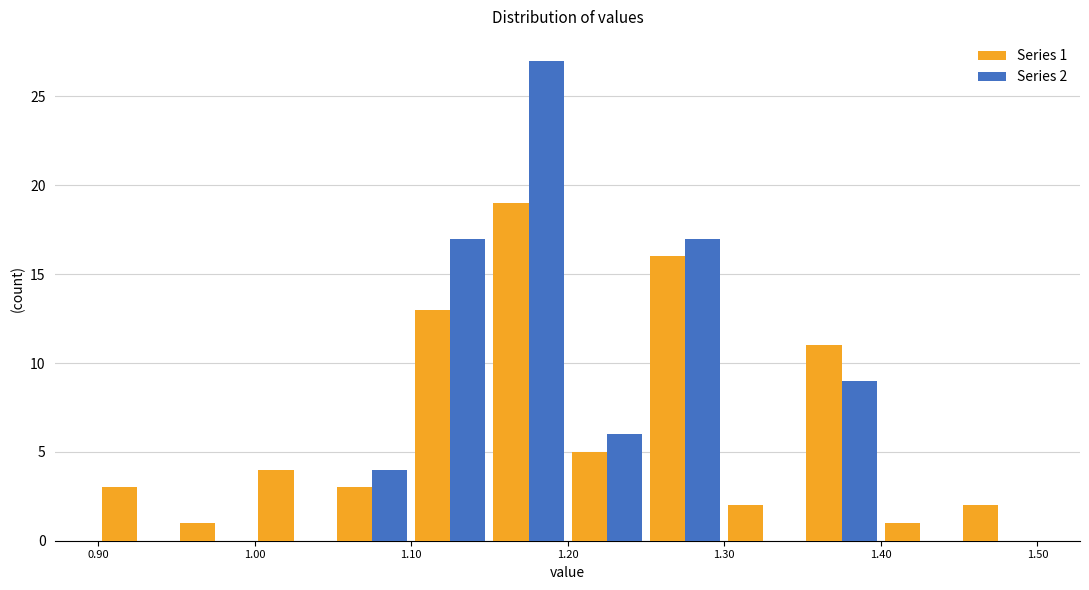

In the Series 1 series, which range on the x-axis has the tallest bar?

1.15 to 1.20